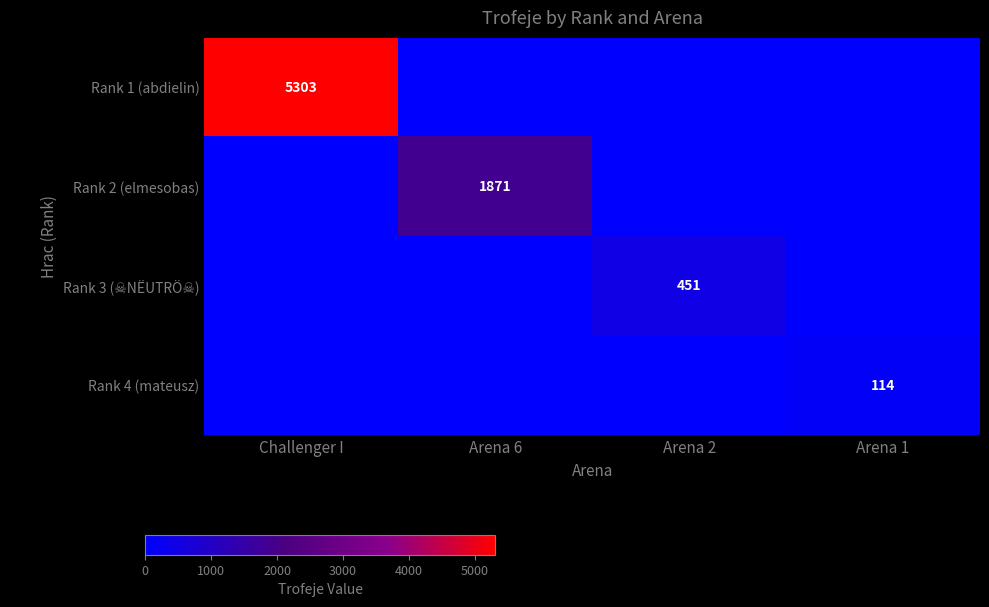

What is the total value across all series at Arena 2?

451